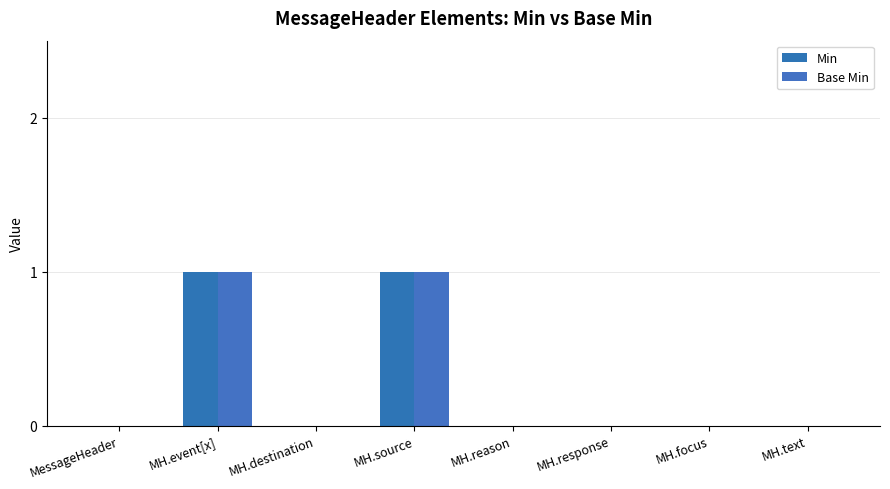

What is the difference between the Base Min values at MessageHeader and MH.source?

1